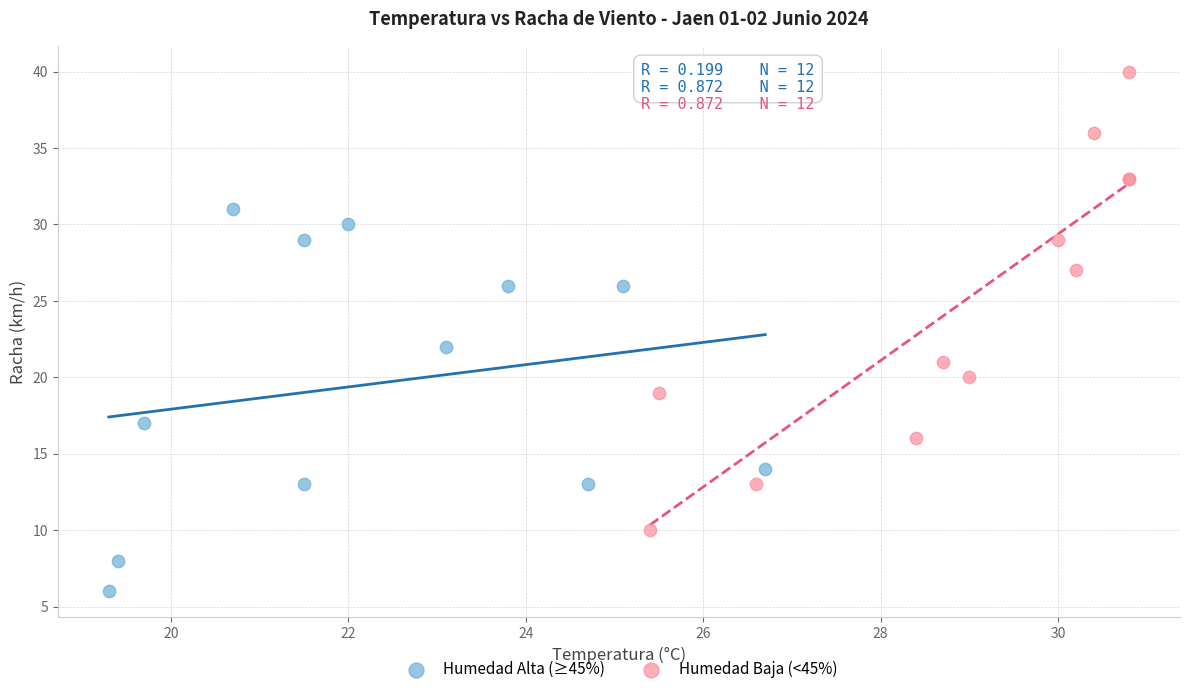

Which series contains the highest Y value?

Humedad Baja (<45%)